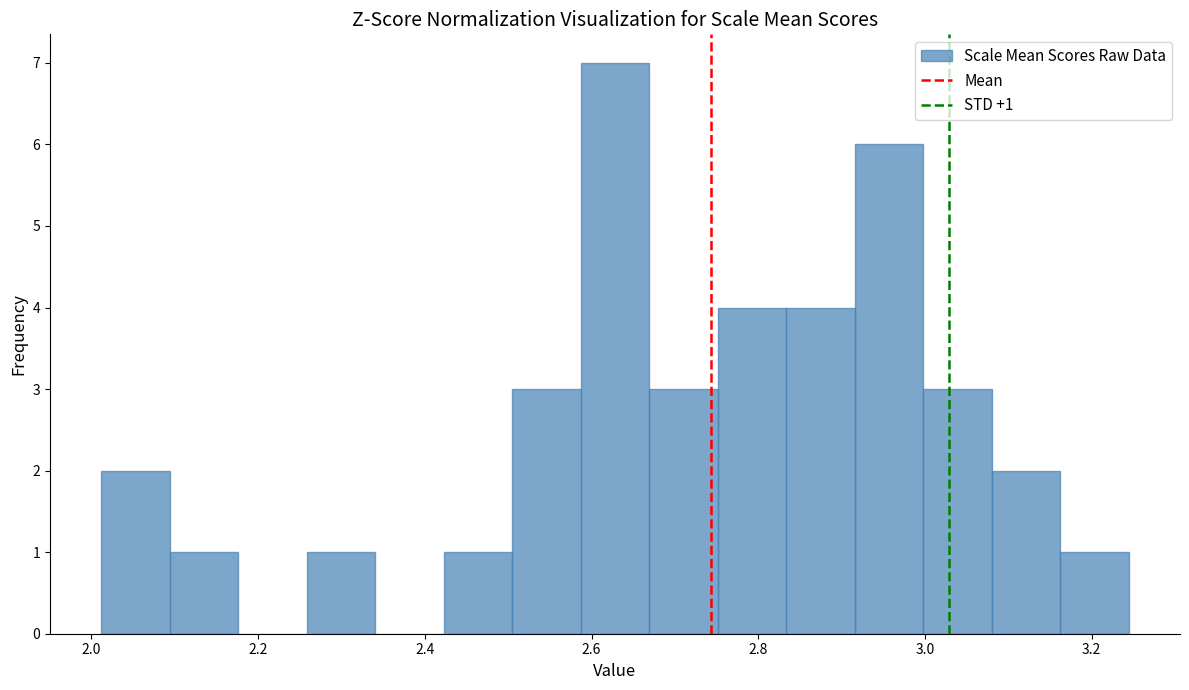

Over which range of the x-axis is the bar tallest?

2.58 to 2.66